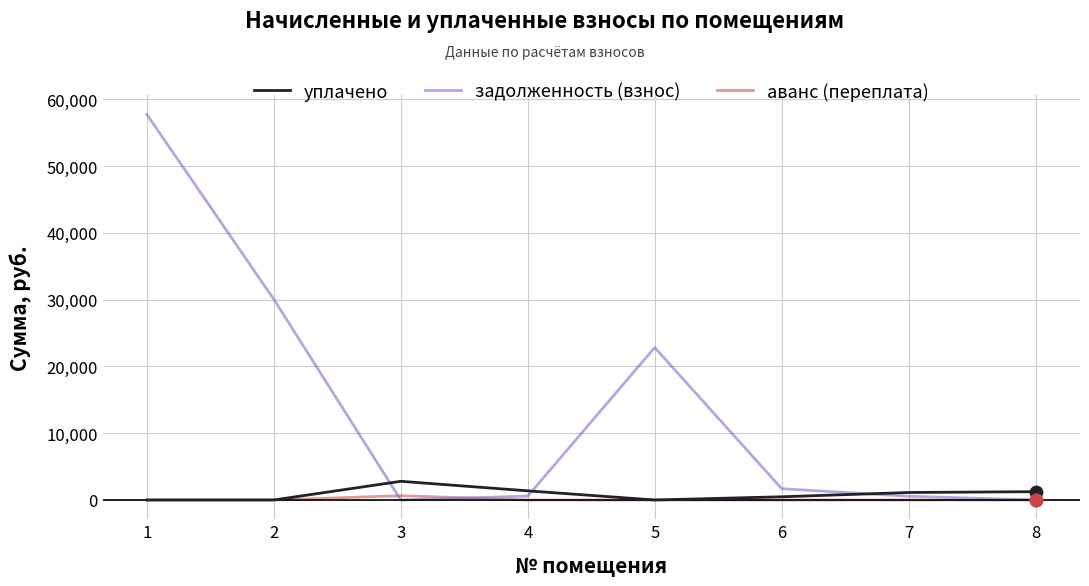

At which category is the sum across all series the highest?

1